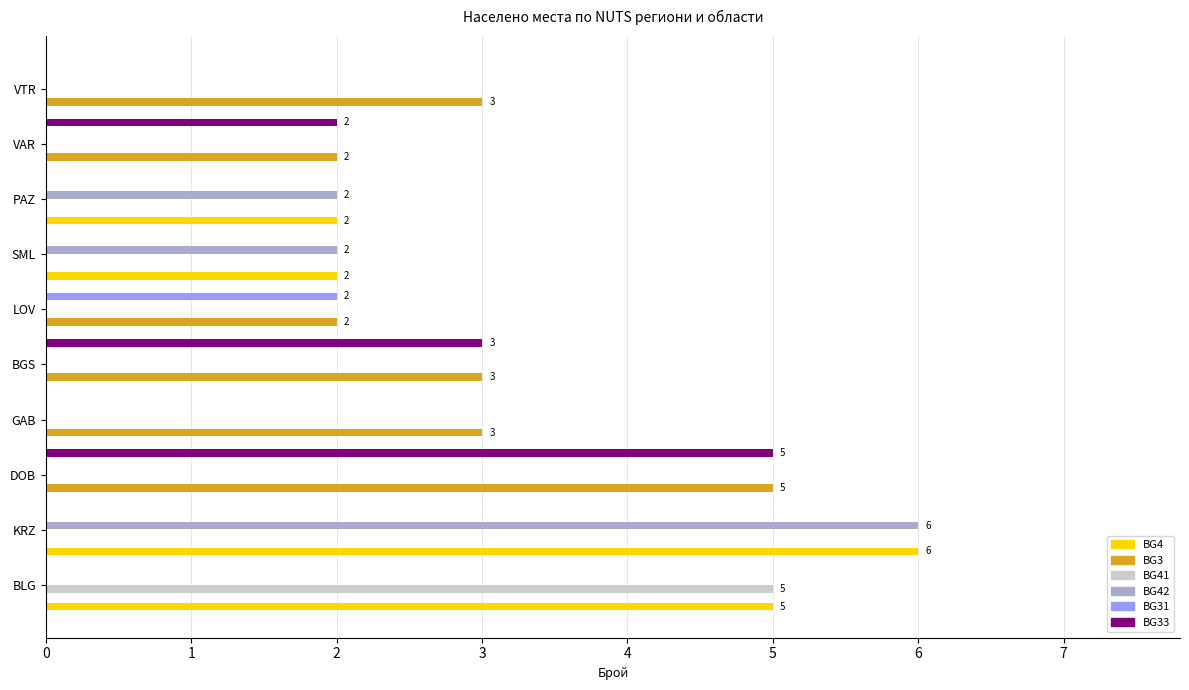

The value of BG3 at GAB is 1. True or false?

False